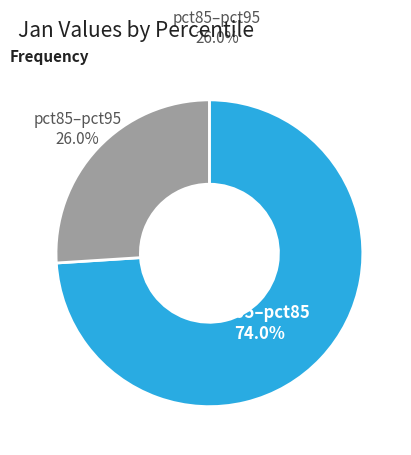

What is the ratio of the value at pct05–pct85 to the value at pct85–pct95?

2.8